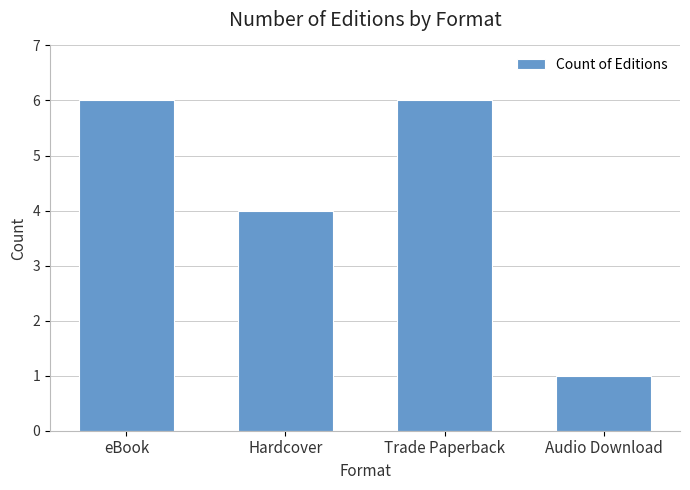

Reading right to left, extract all data points from this chart.

1	6	4	6